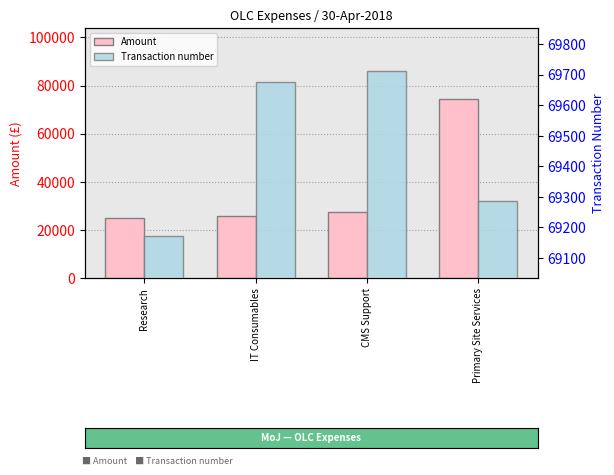

The Transaction number series shows 99569.5 at Primary Site Services. True or false?

False